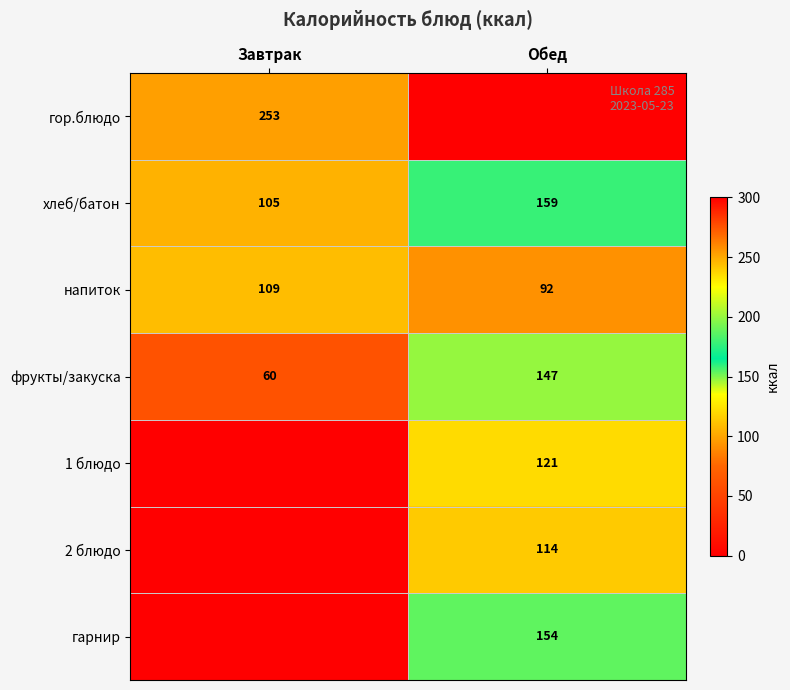

Where is хлеб/батон nearest to the value 132?

Завтрак